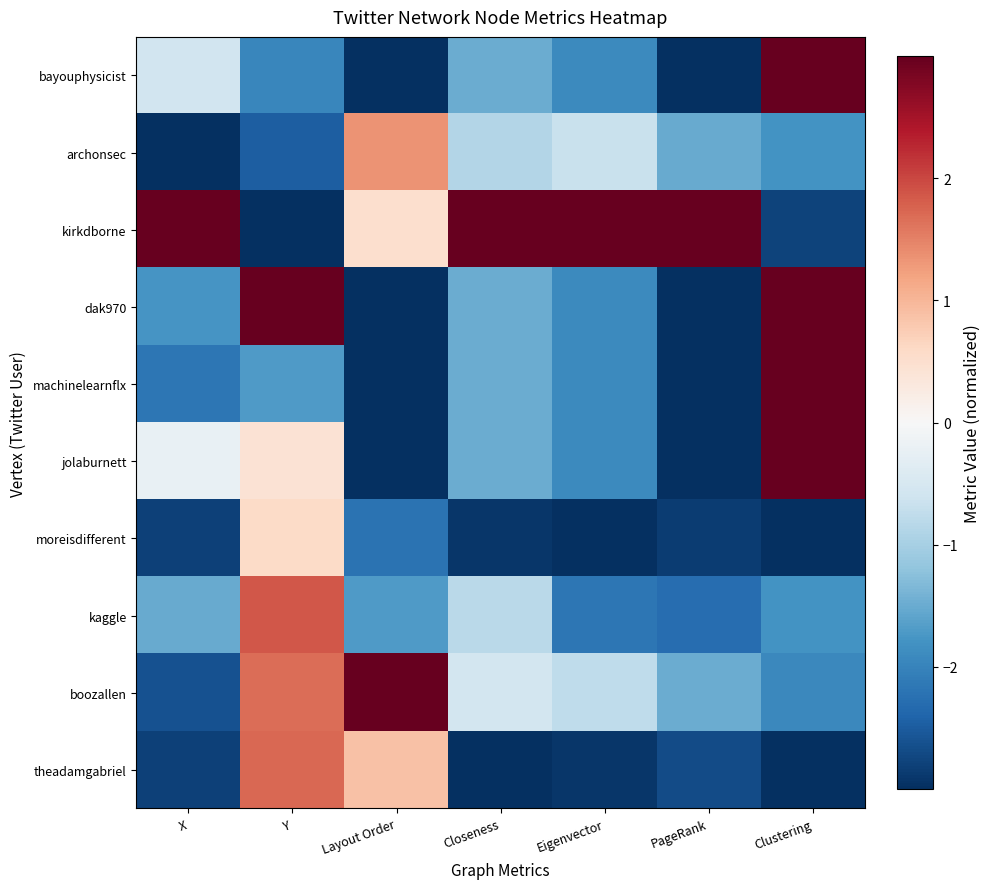

How many series are shown in this chart?

10